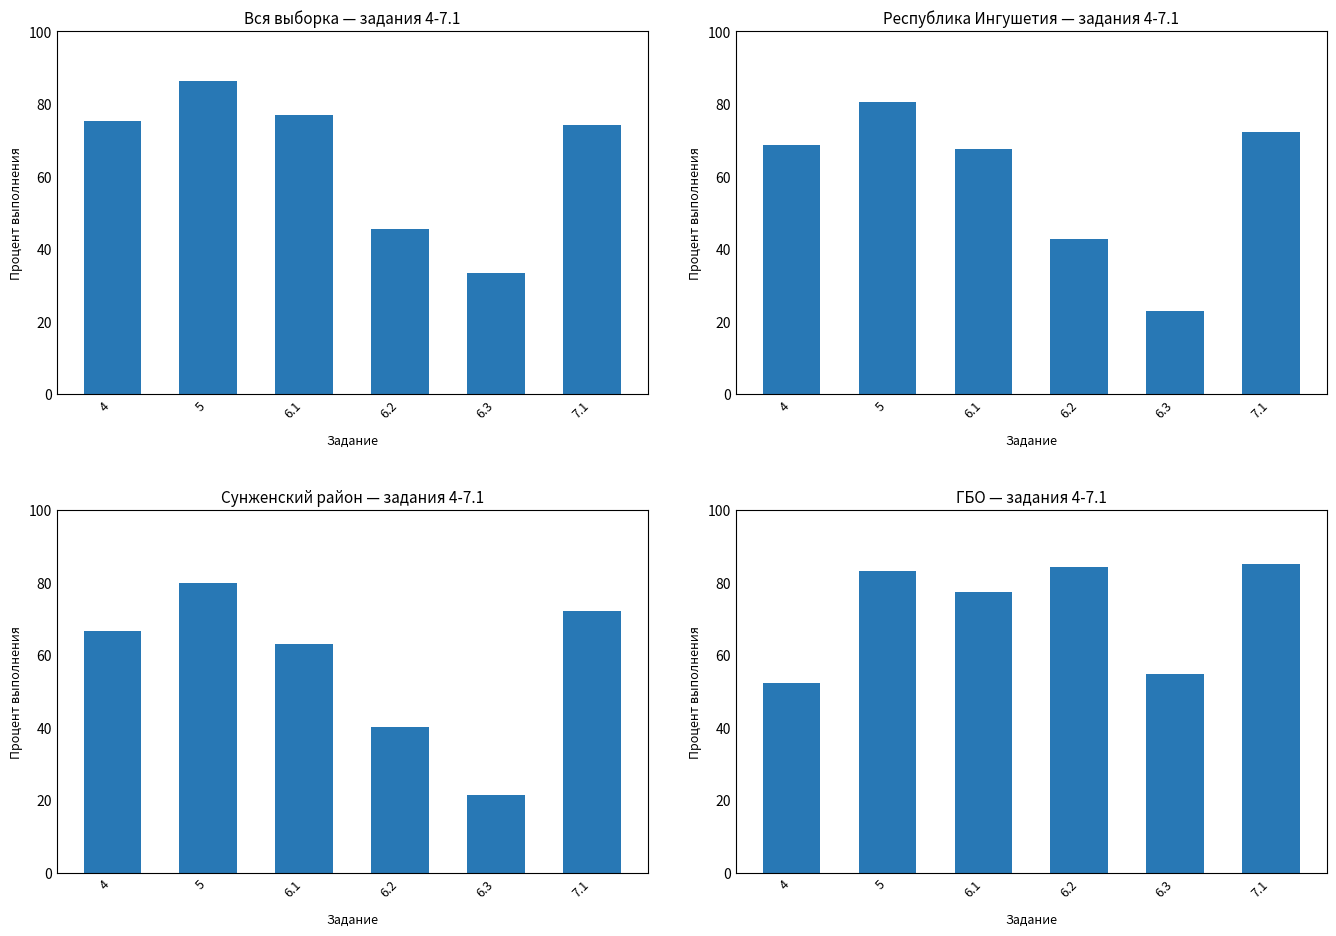

True or false: Республика Ингушетия has a value of 143.3 at 5.

False